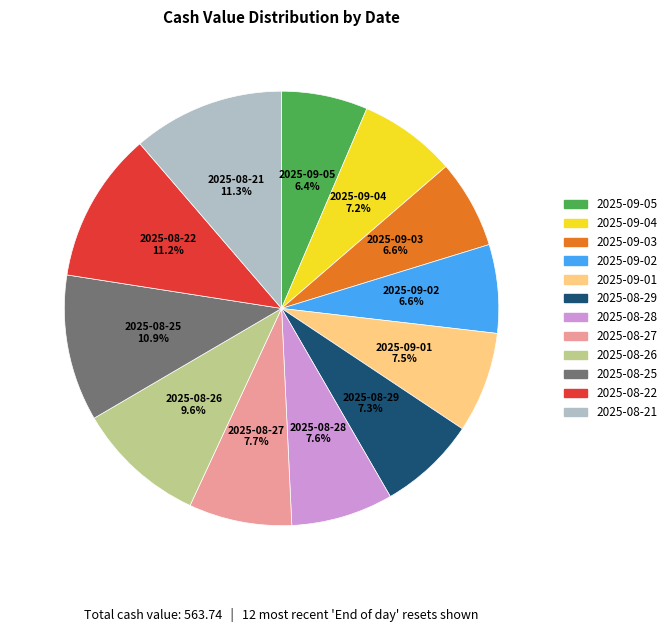

To the nearest percent, what percentage of the pie is 2025-09-04?

7%